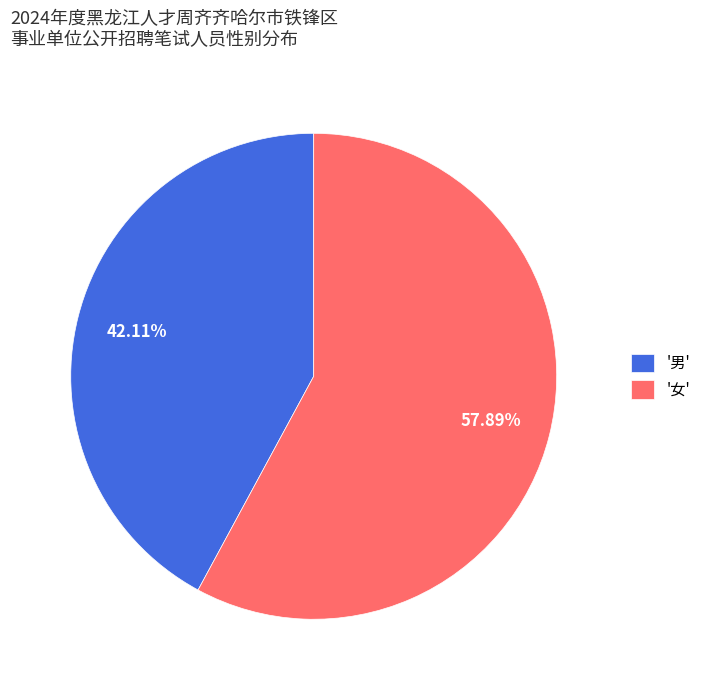

Which category has the biggest portion of the pie?

'女'